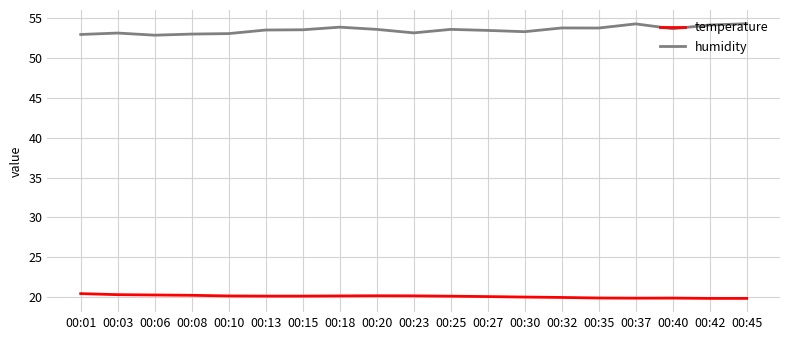

True or false: humidity has a value of 93.7 at 00:25.

False